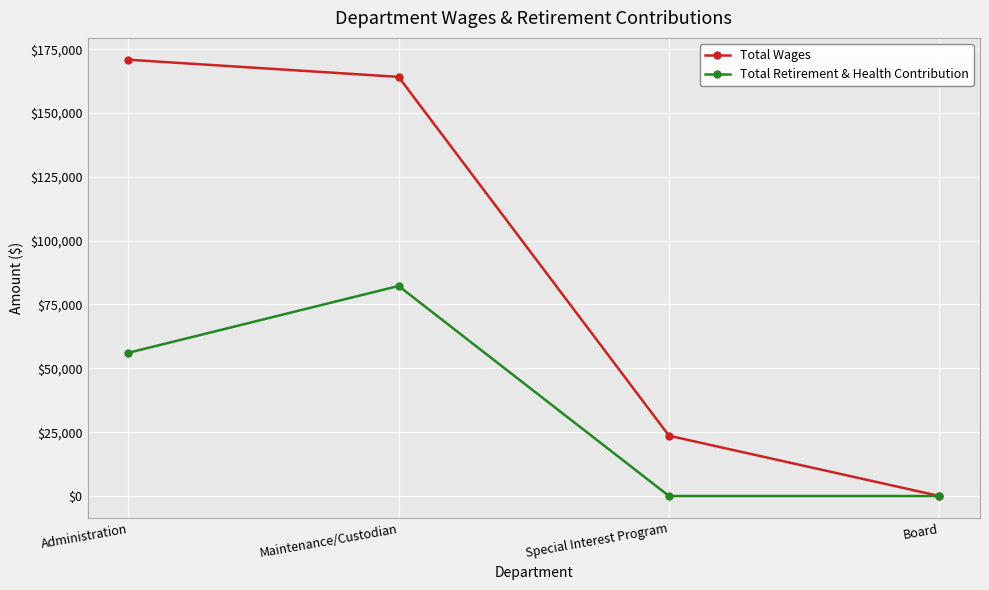

What is the sum of the Total Wages values at Maintenance/Custodian and Board?

164139